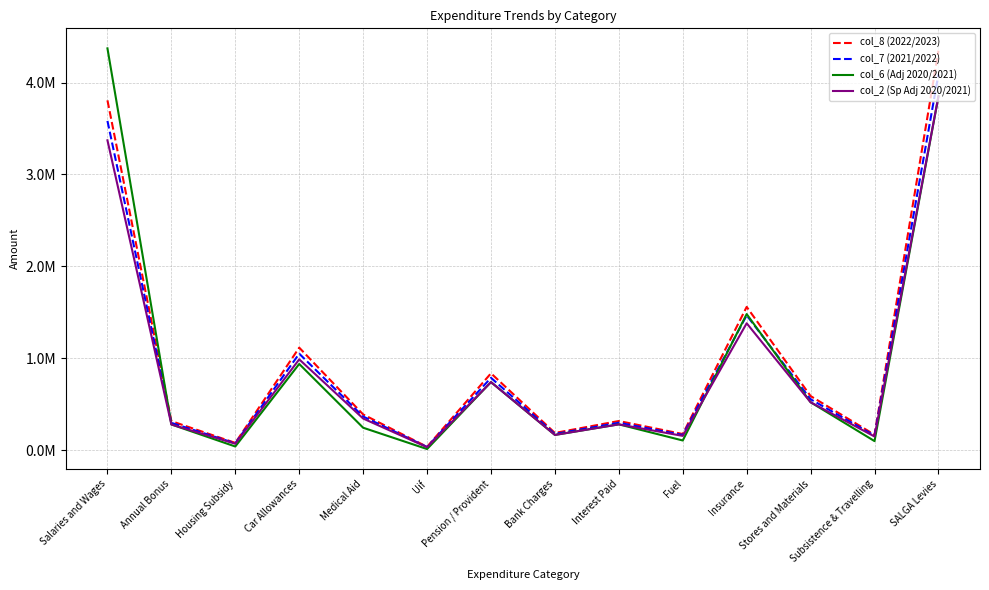

What are all the series names shown in the legend?

col_8 (2022/2023), col_7 (2021/2022), col_6 (Adj 2020/2021), col_2 (Sp Adj 2020/2021)